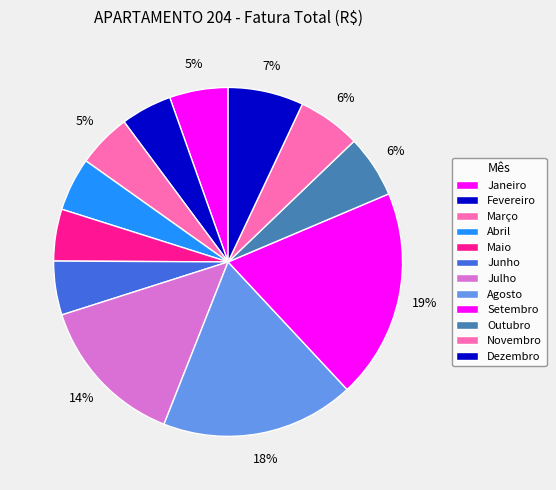

How many slices are in this pie chart?

12